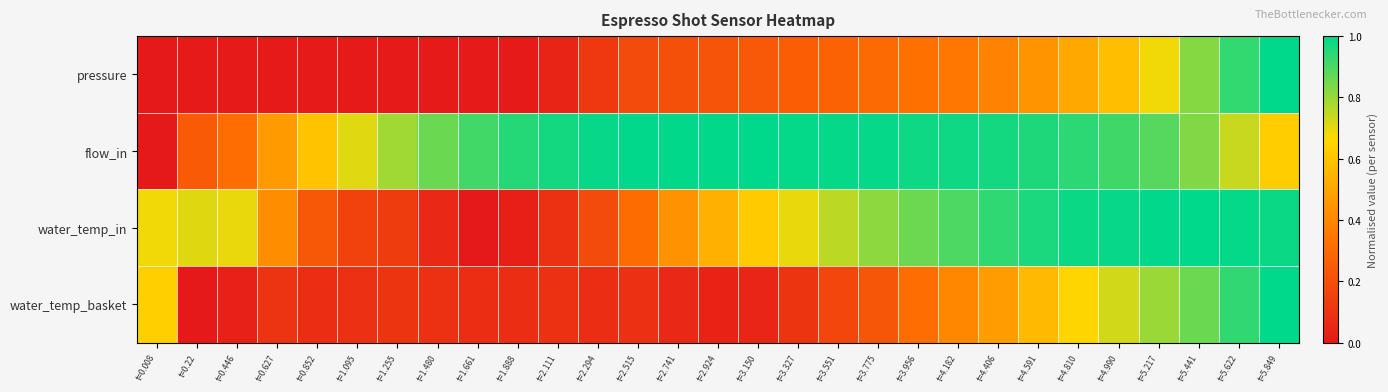

What is the difference between the highest and lowest values at t=2.294?

0.9